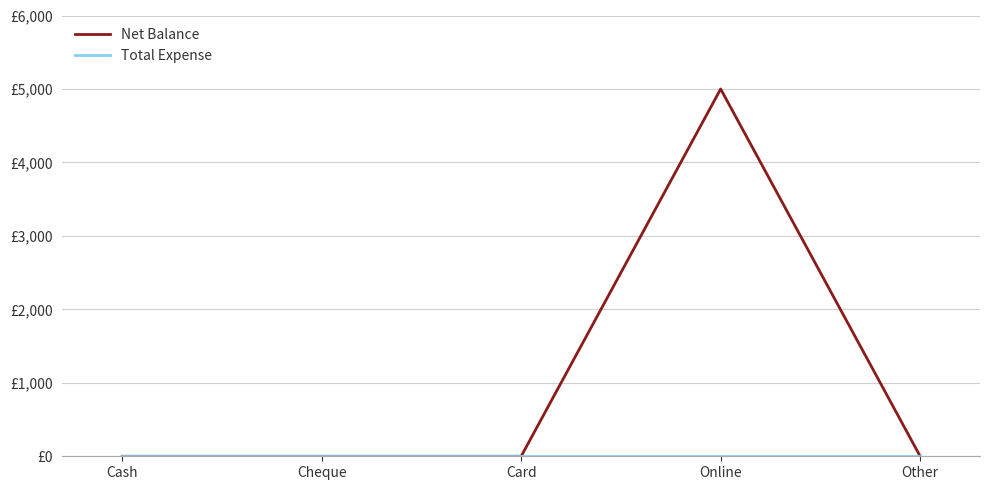

Between Other and Online, which is larger?

Online